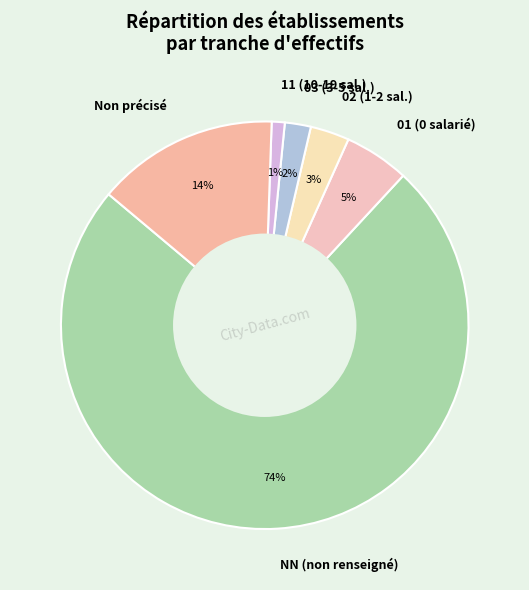

Is the sum of Non précisé and 02 (1-2 sal.) greater than half?

No